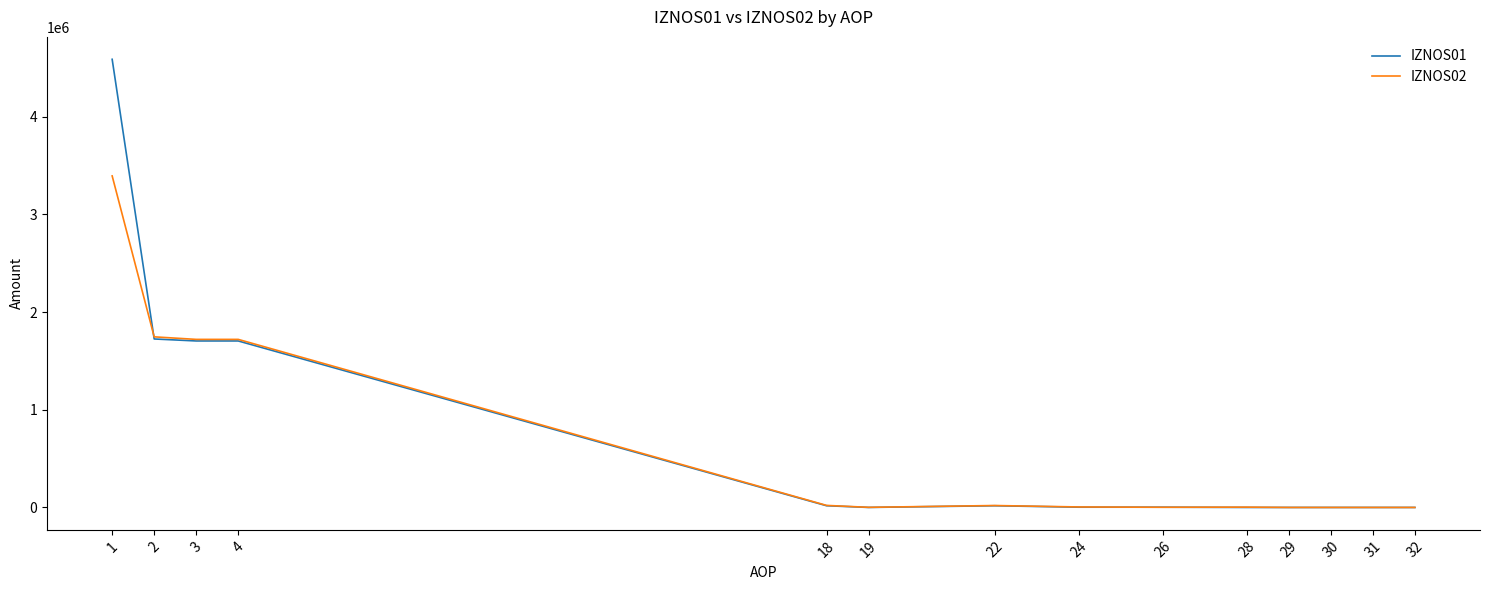

List the series in order of their peak value, highest first.

IZNOS01, IZNOS02